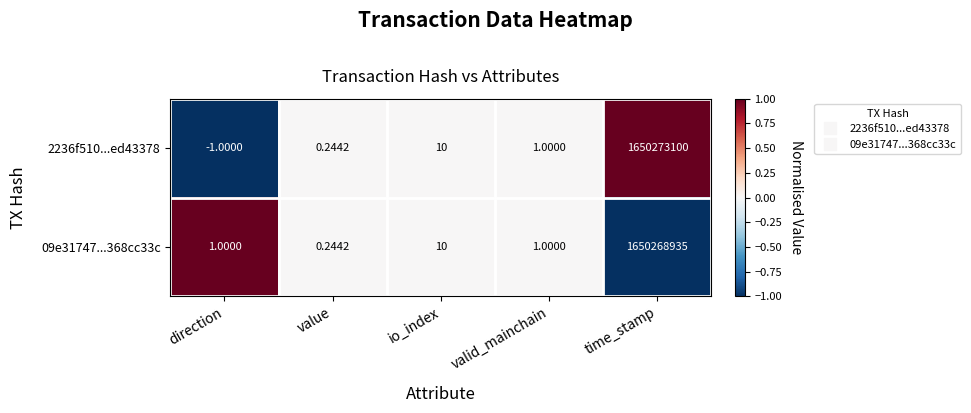

At which label does 2236f510...ed43378 reach its peak?

time_stamp